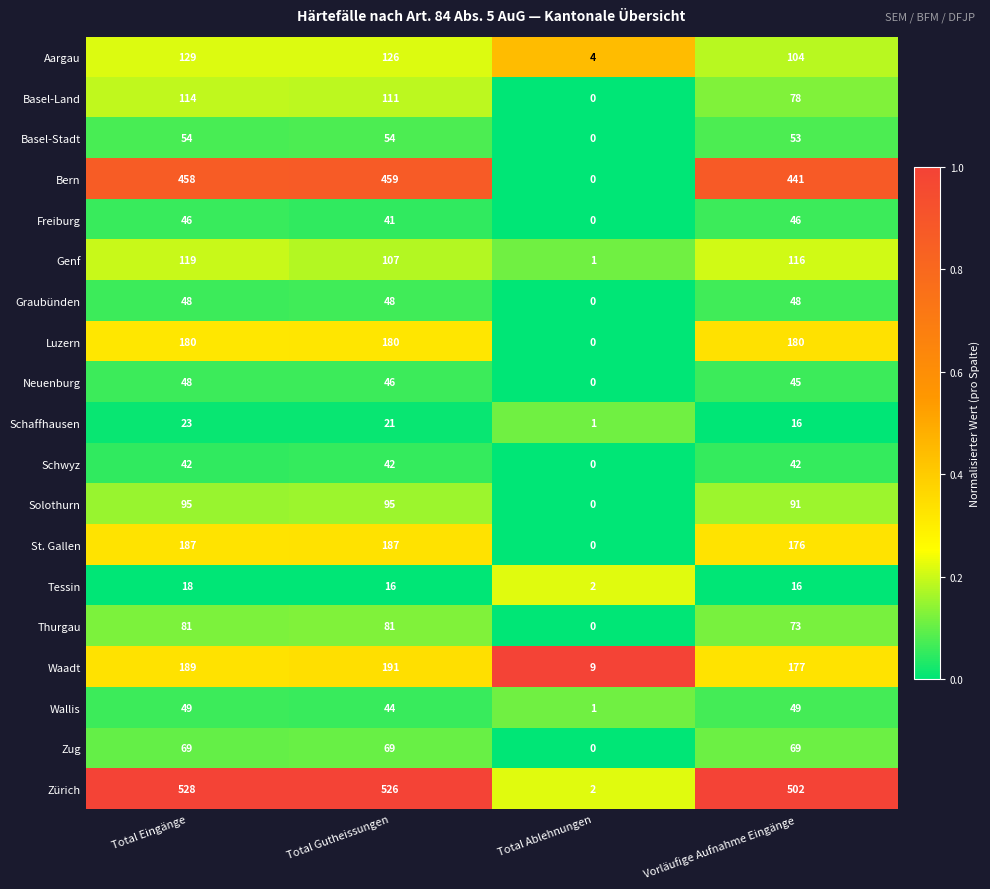

At how many categories does at least one series exceed 0?

4